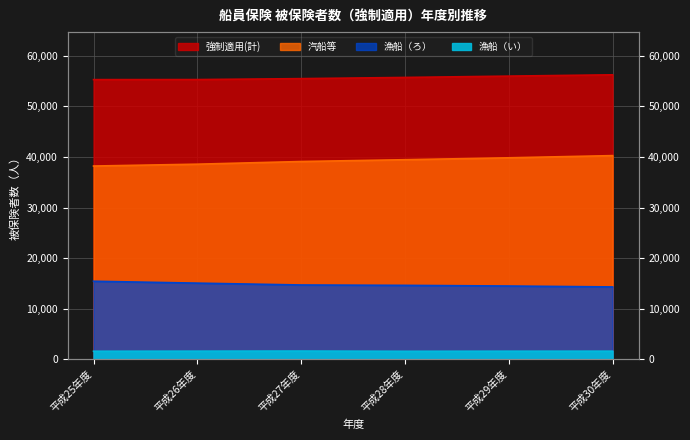

Read the 漁船（ろ） value at 平成25年度, to the nearest 100.

15400